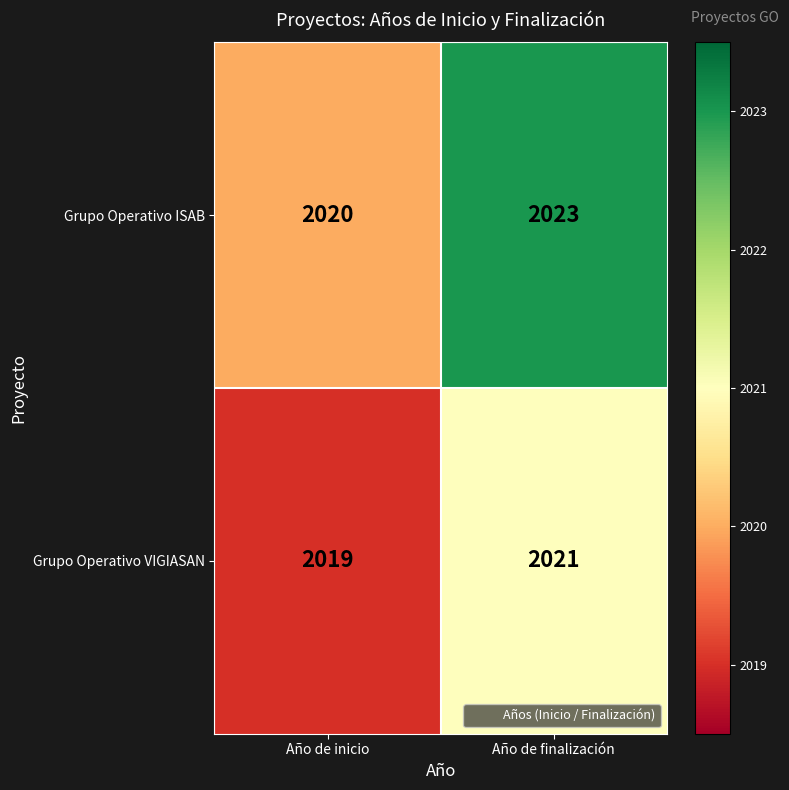

Reading left to right, list all the values displayed in this chart.

Grupo Operativo ISAB: 2020	2023
Grupo Operativo VIGIASAN: 2019	2021